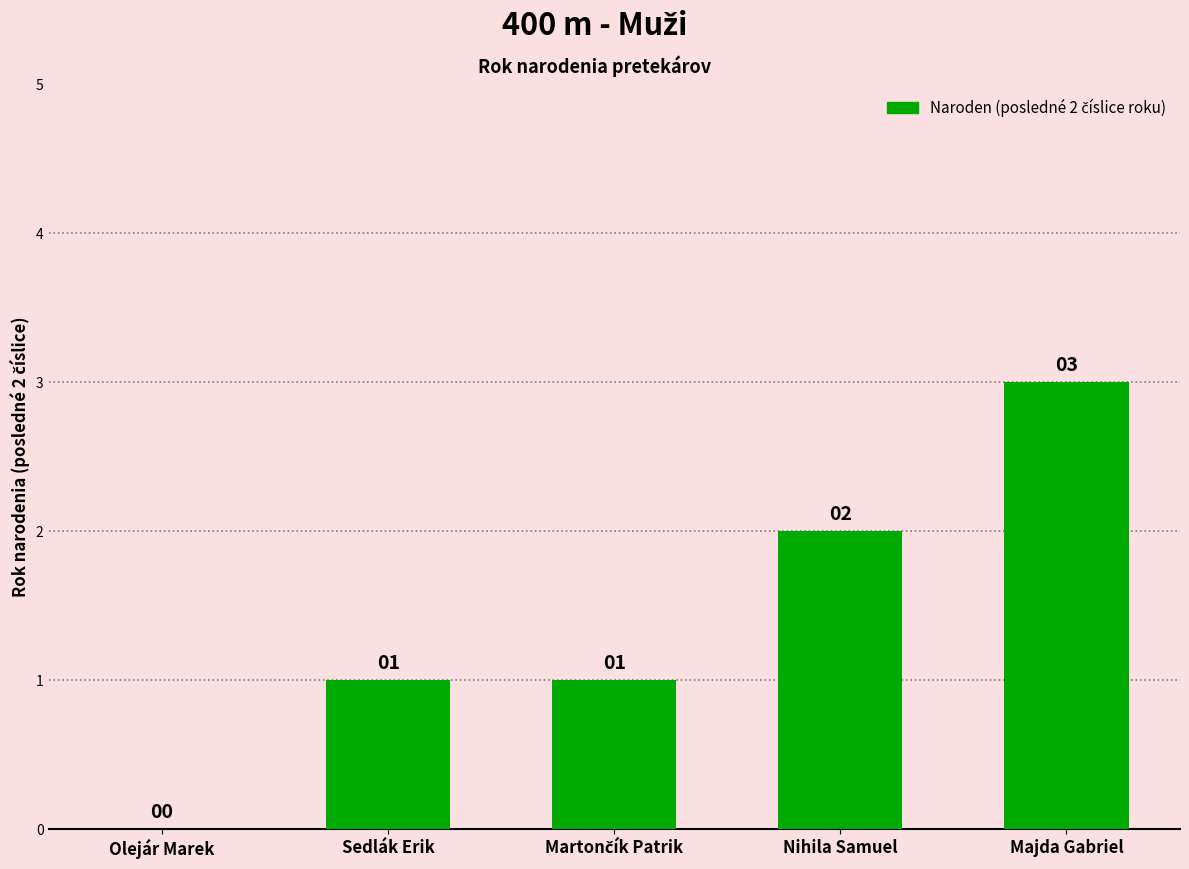

What is the sum of all values?

7